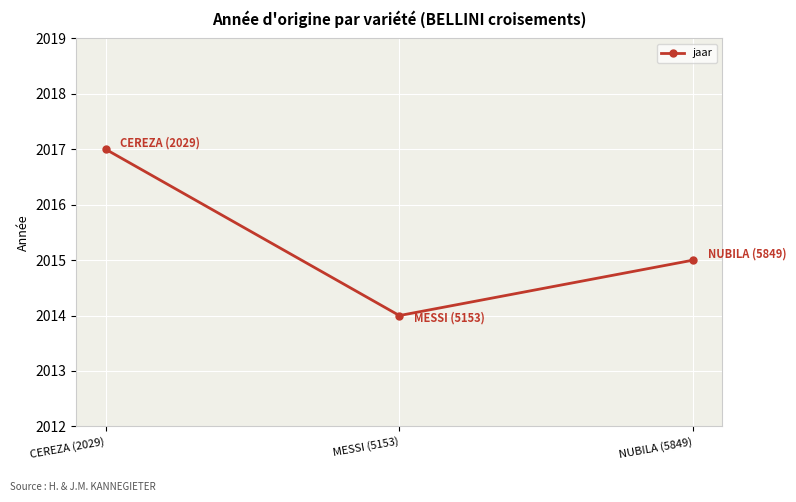

What is the minimum value shown in the chart?

2014